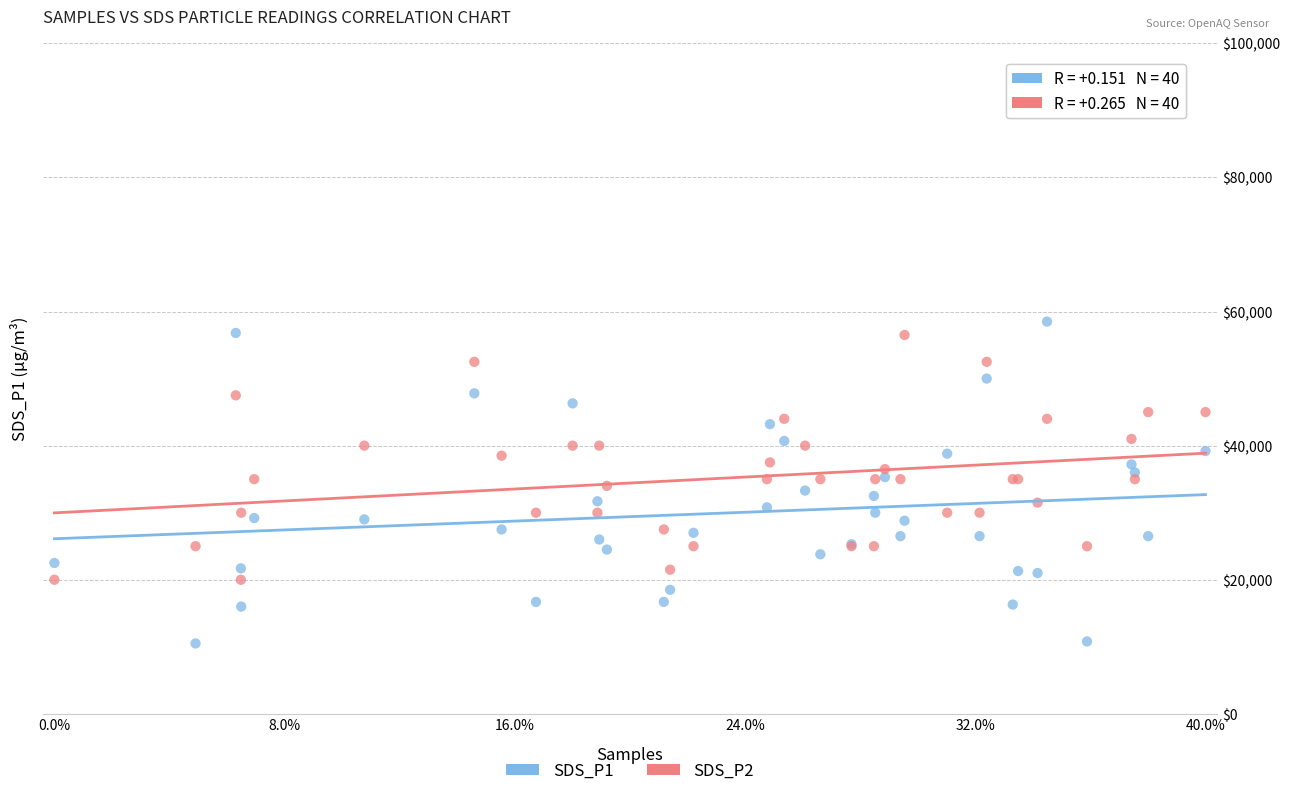

Which series contains the lowest Y value?

SDS_P1